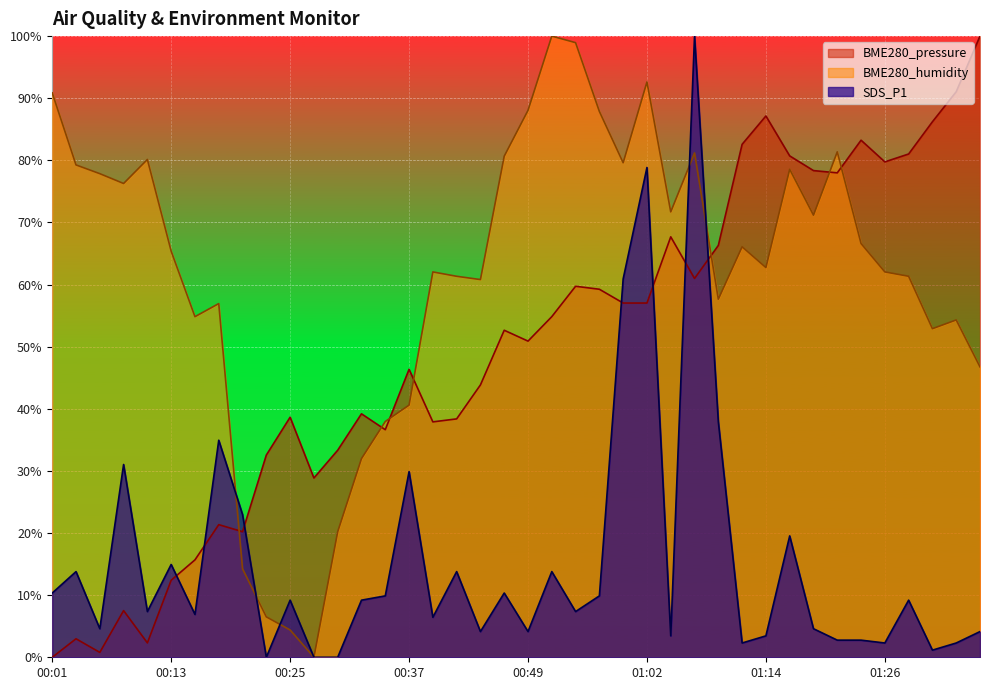

Is it true that BME280_pressure equals 7.5 at 00:08?

True